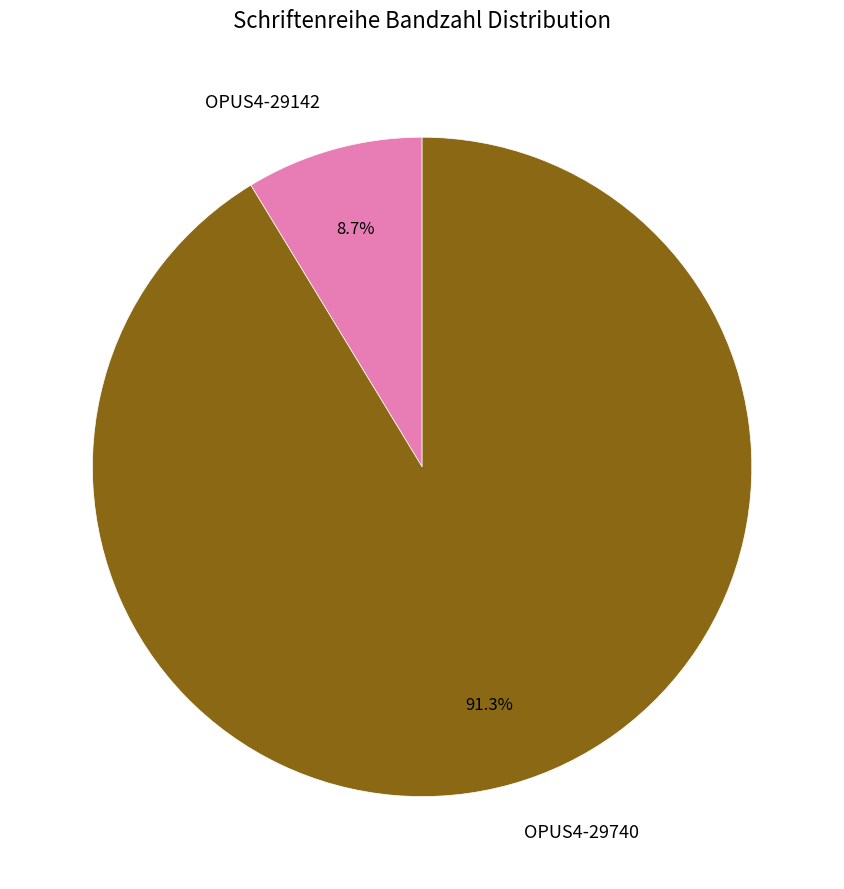

What is the ratio of the value at OPUS4-29142 to the value at OPUS4-29740?

0.1